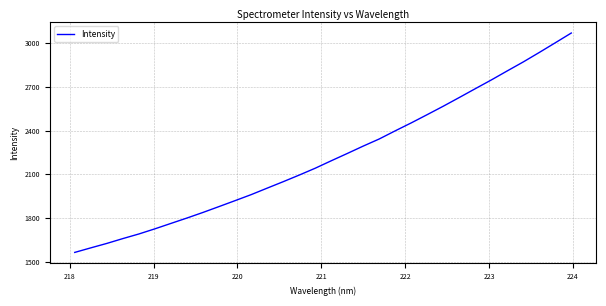

What is the difference between the maximum and minimum values?

1506.3